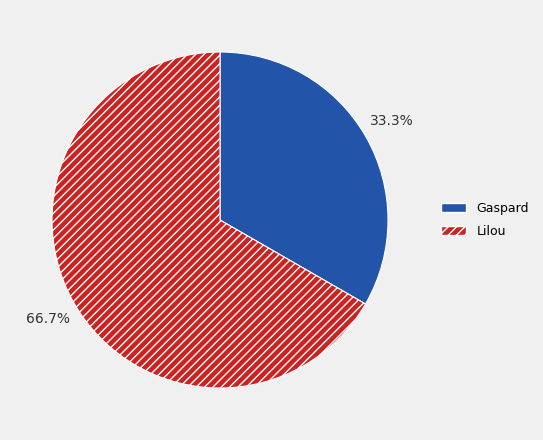

To the nearest percent, what is the combined percentage of Lilou and Gaspard?

100%